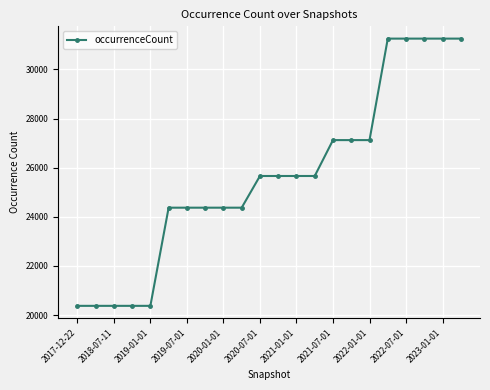

Reading left to right, list all the values displayed in this chart.

20377	20377	20377	20377	20377	24373	24373	24373	24373	24373	25663	25663	25663	25663	27124	27124	27124	31255	31255	31255	31255	31255